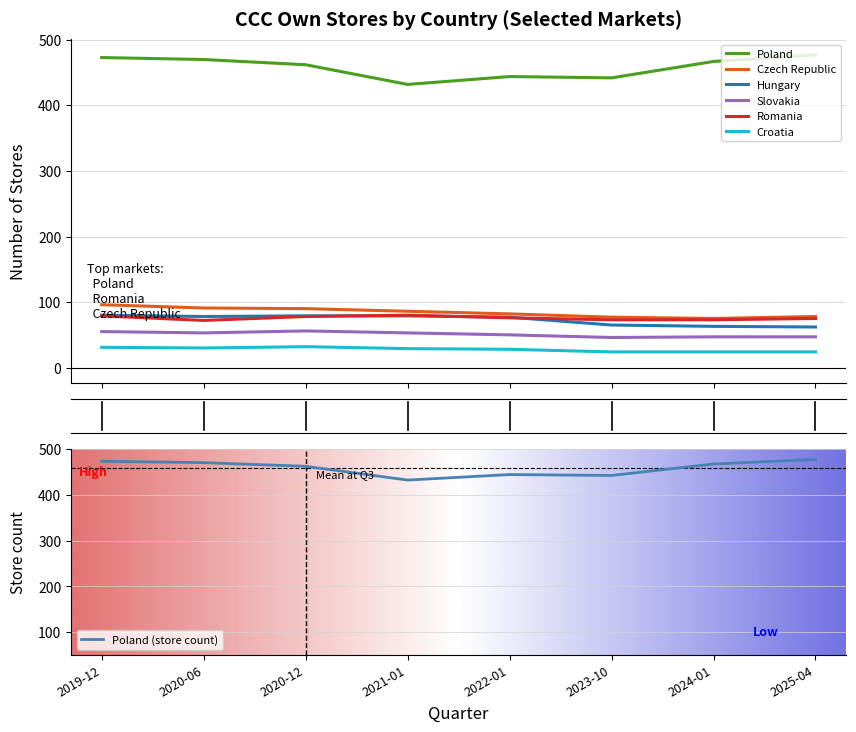

Is the value of Hungary at 2022-01 greater than the value of Poland at 2020-06?

No